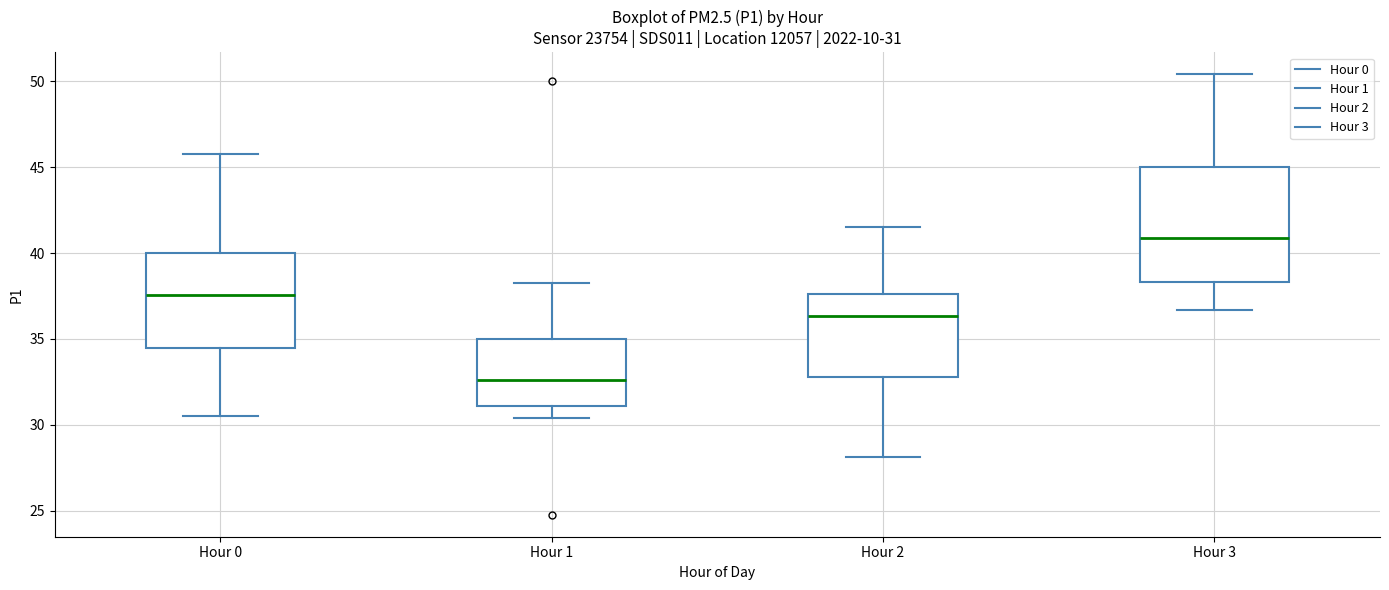

Which box is the tallest, from its lower edge to its upper edge?

Hour 3